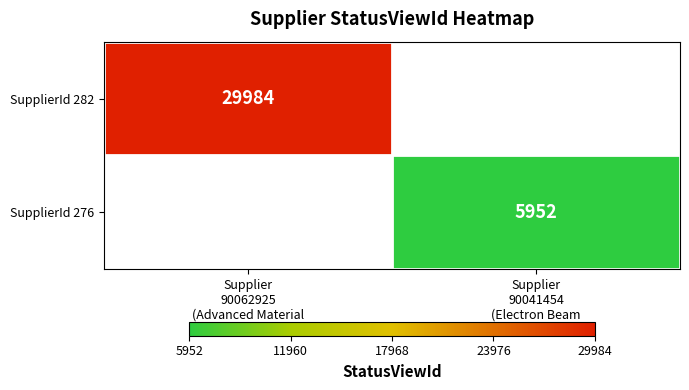

List the labels in order of SupplierId 282 value, largest first.

Supplier 90062925 (Advanced Material Joining Corp), Supplier 90041454 (Electron Beam Welding LLC)